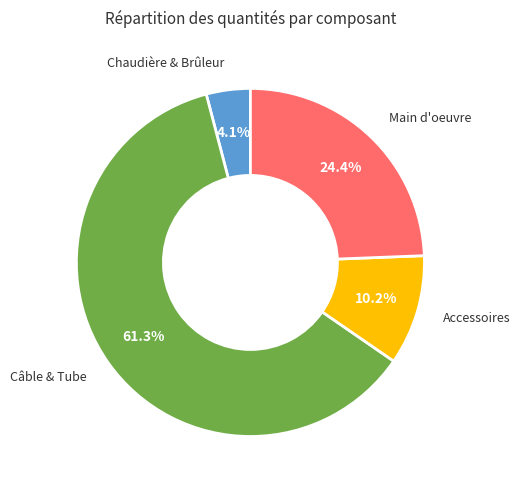

Combined, what portion of the pie is Chaudière & Brûleur and Main d'oeuvre?

28.5%